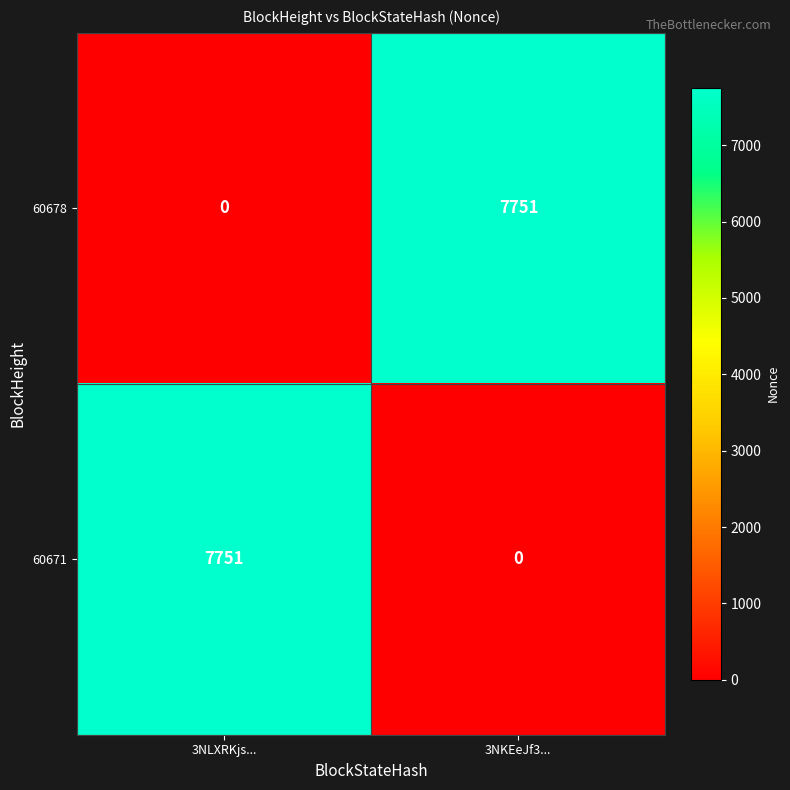

At which label is 60678 closest to 3875?

3NLXRKjs...